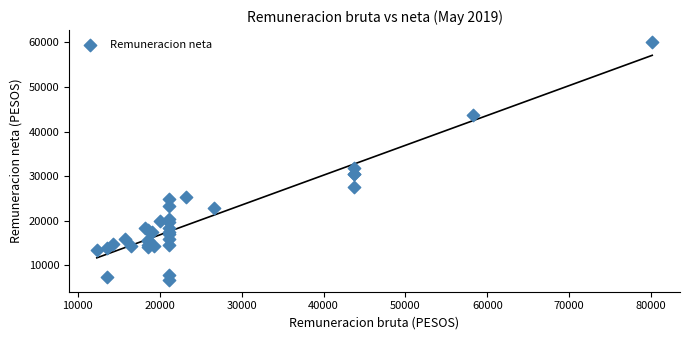

What Y value in the scatter plot is closest to 33432?

31898.2